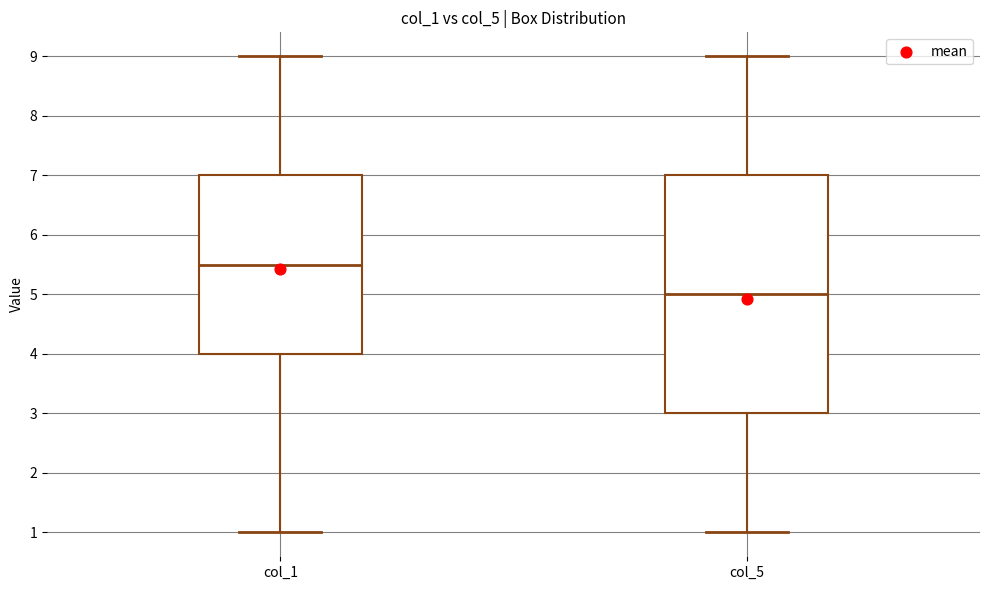

Reading left to right, read every box against the y-axis: the position of its median line, the range the box covers, and the ends of its whiskers. The values are not printed on the chart, so give them approximately, as read against the axis.

col_1: median 5.5, box 4.0 to 7.0, whiskers 1.0 to 9.0
col_5: median 5.0, box 3.0 to 7.0, whiskers 1.0 to 9.0